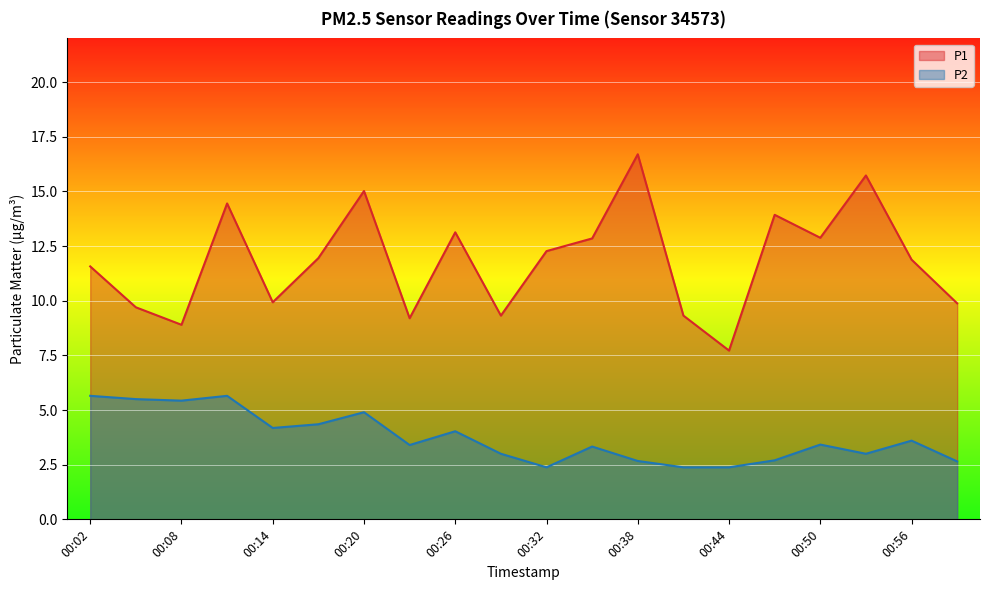

What is the approximate value of P2 at 00:23?

3.4